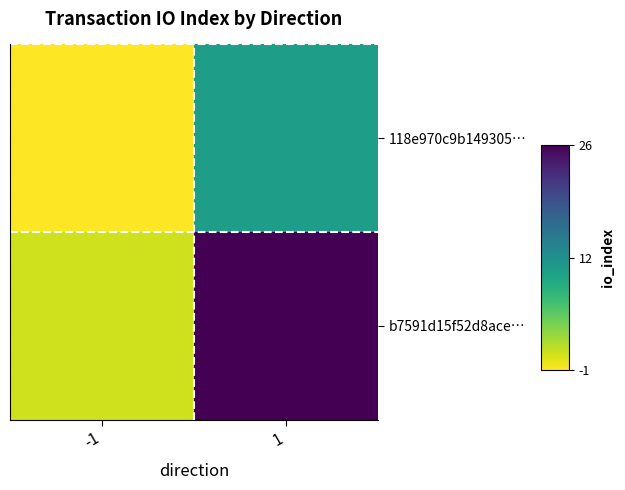

Reading left to right, list all the values displayed in this chart.

118e970c9b149305…: -1=-1	1=11
b7591d15f52d8ace…: -1=1	1=26